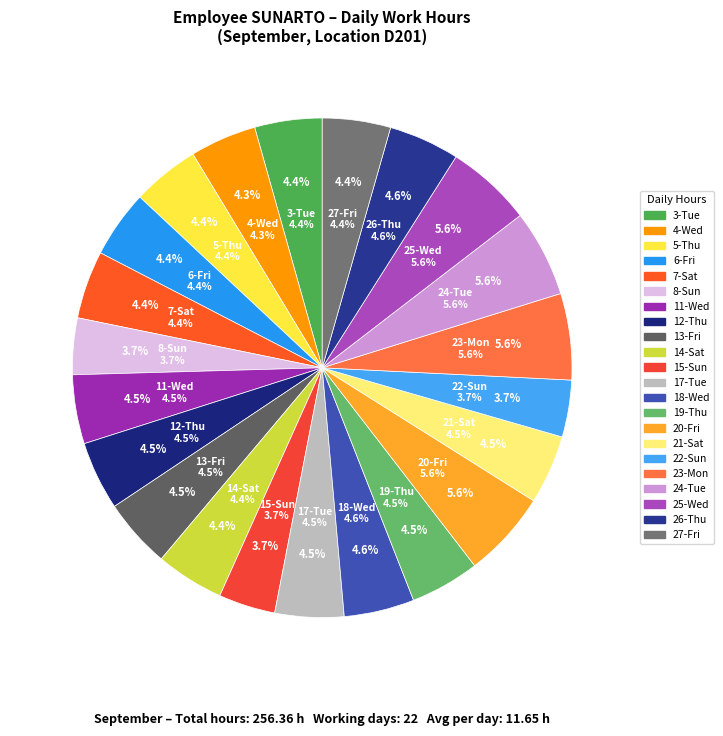

What percentage is NOT represented by 18-Wed?

95.4%